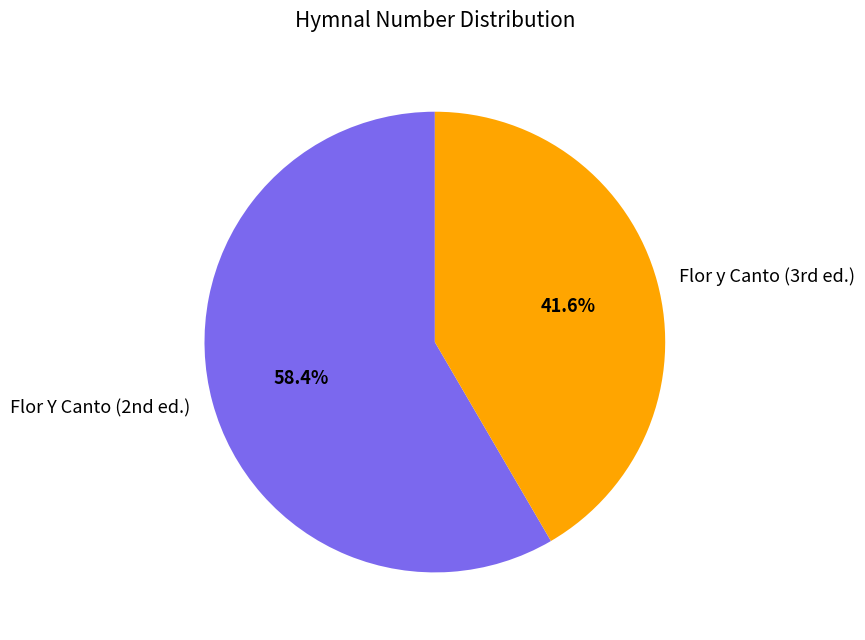

To the nearest percent, what is the average slice percentage?

50%